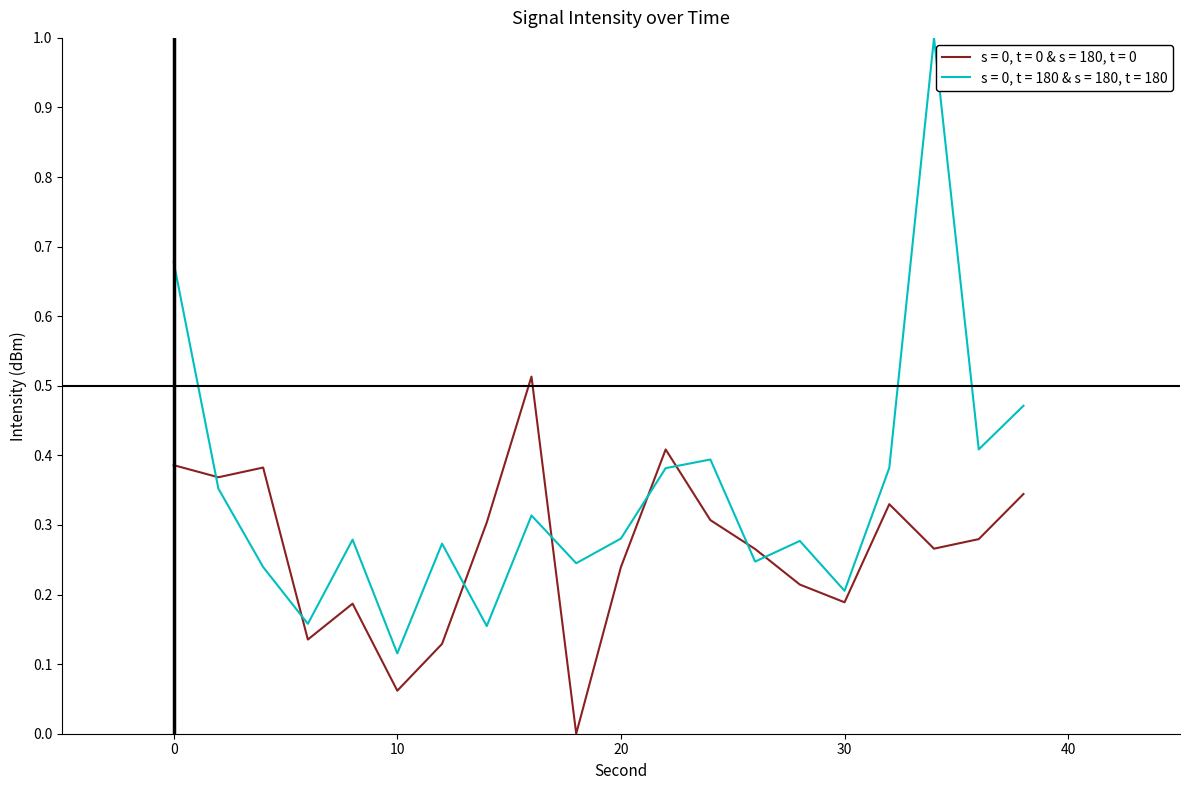

Which series has the largest total across all categories?

s = 0, t = 180 & s = 180, t = 180